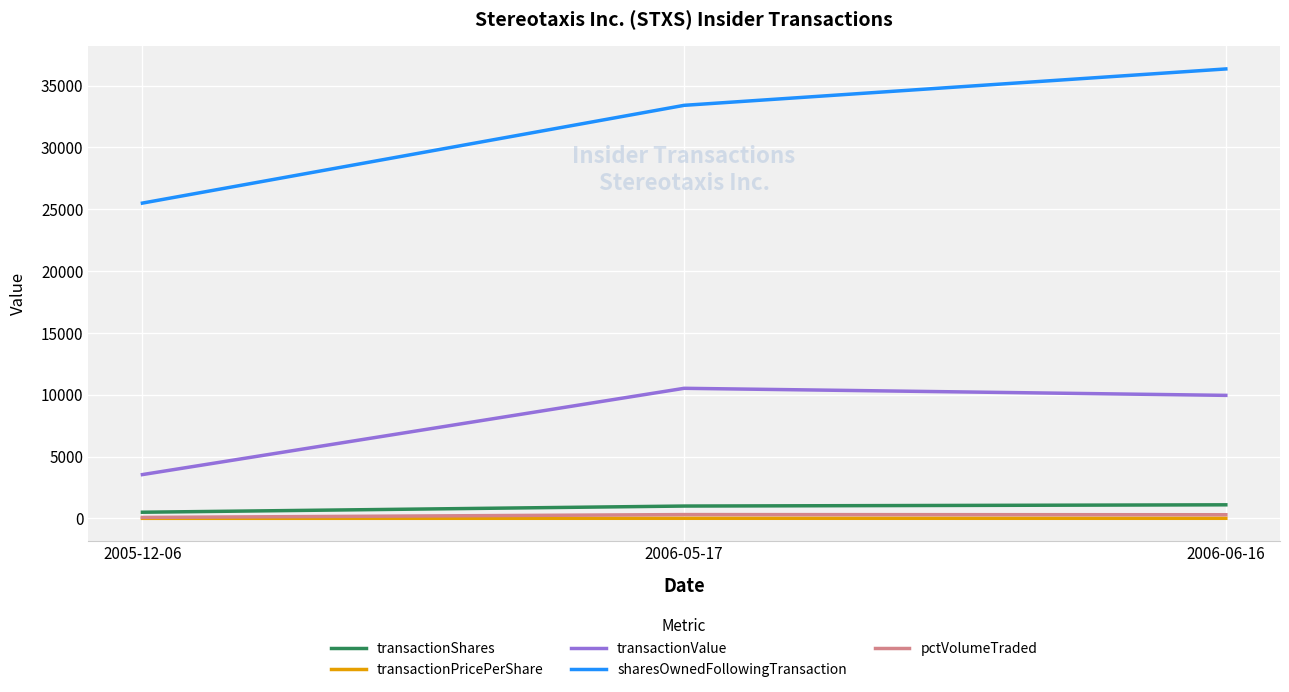

Which series has the largest range (max minus min)?

sharesOwnedFollowingTransaction